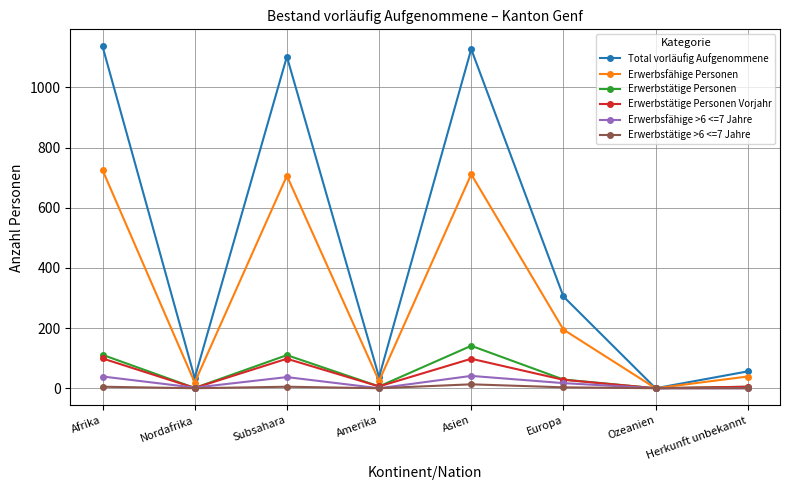

Is the value of Erwerbstätige Personen at Subsahara greater than the value of Total vorläufig Aufgenommene at Ozeanien?

Yes